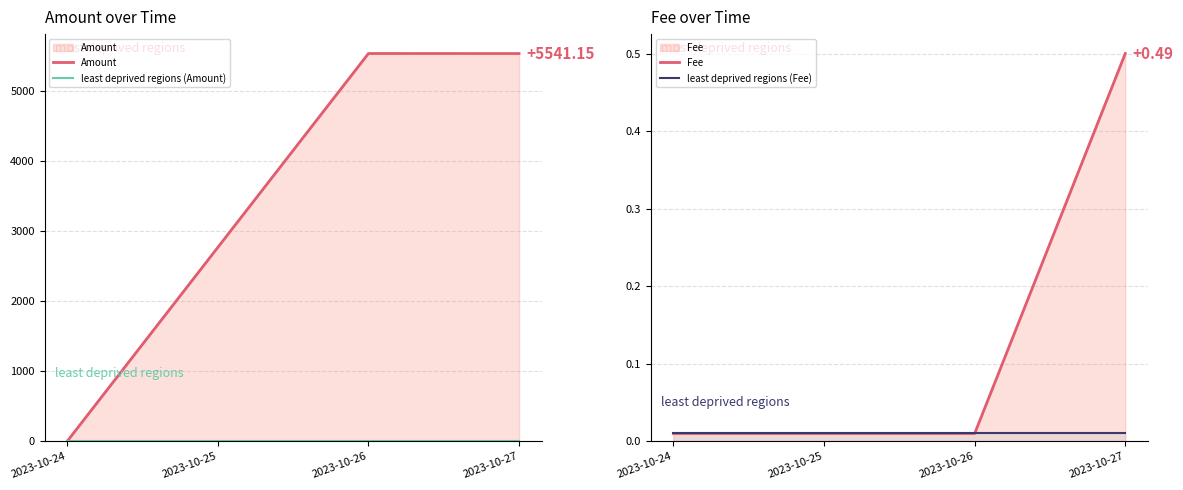

Read the Amount value at 2023-10-27.

5542.2